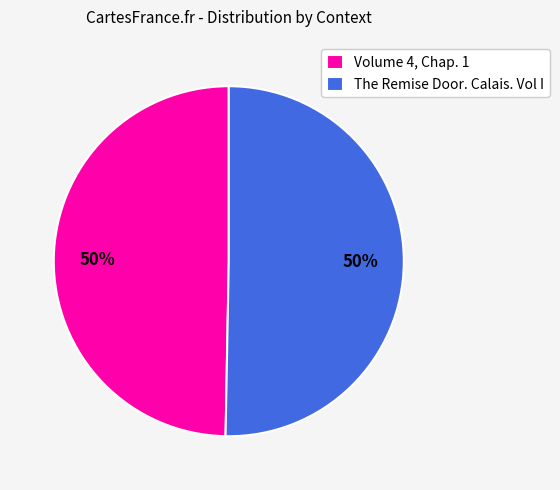

What percentage is the Volume 4, Chap. 1 slice, to the nearest percent?

50%